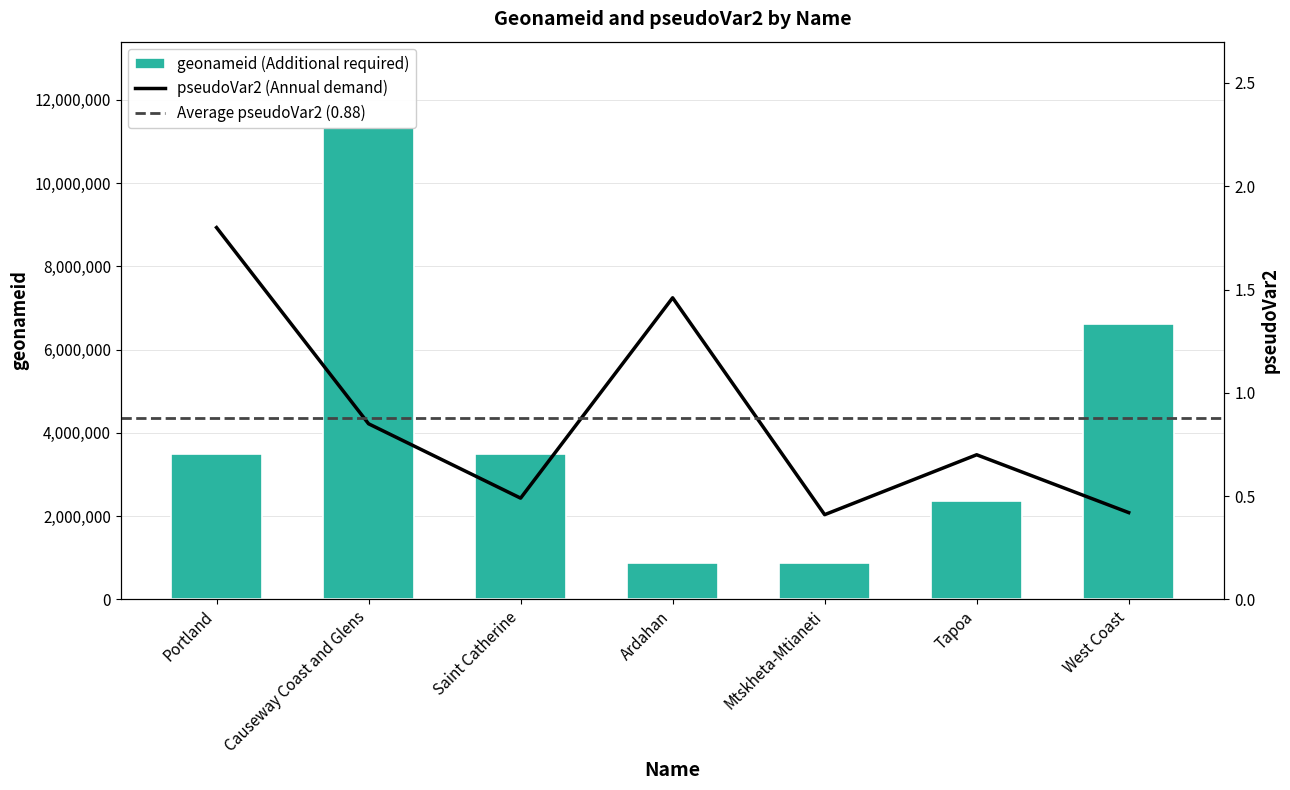

How many values in the geonameid series are below 3488711?

3